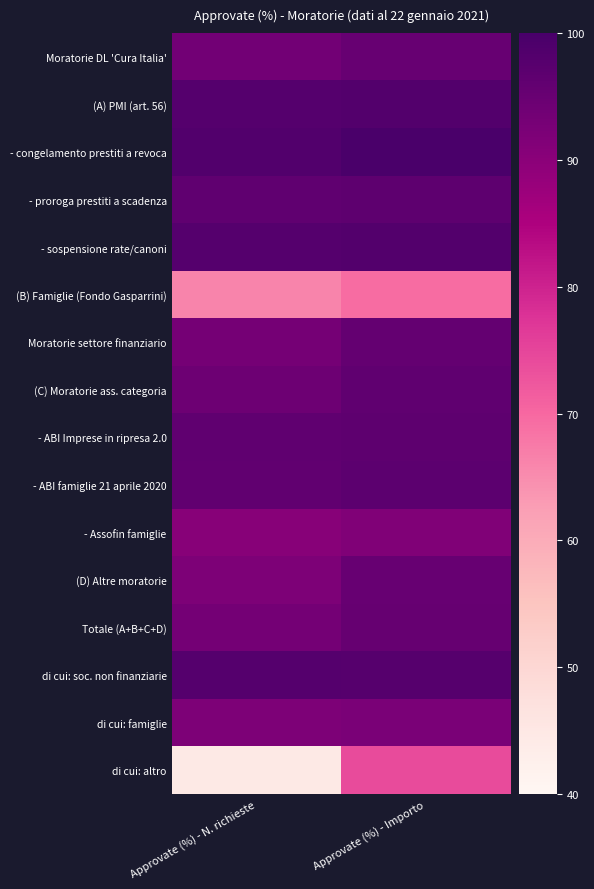

Between Approvate (%) - Importo and Approvate (%) - N. richieste, which is larger?

Approvate (%) - Importo